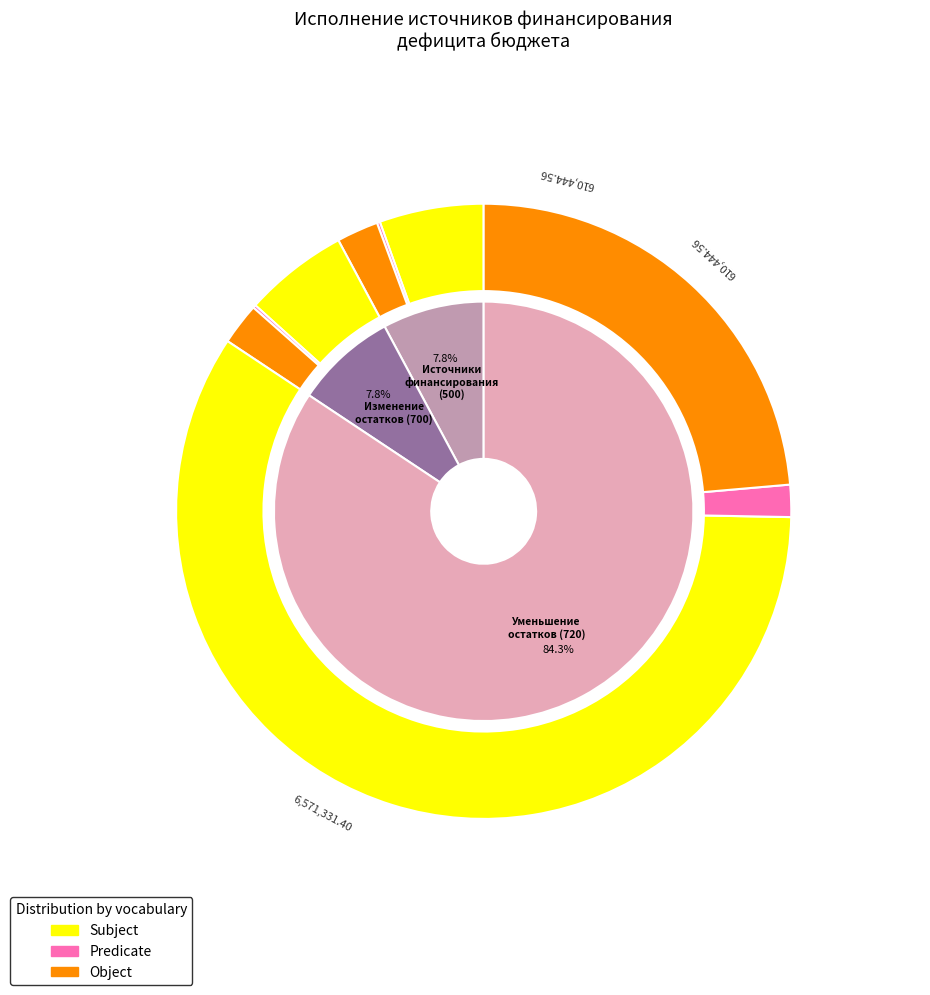

To the nearest percent, what is the combined percentage of 620 and 500?

8%